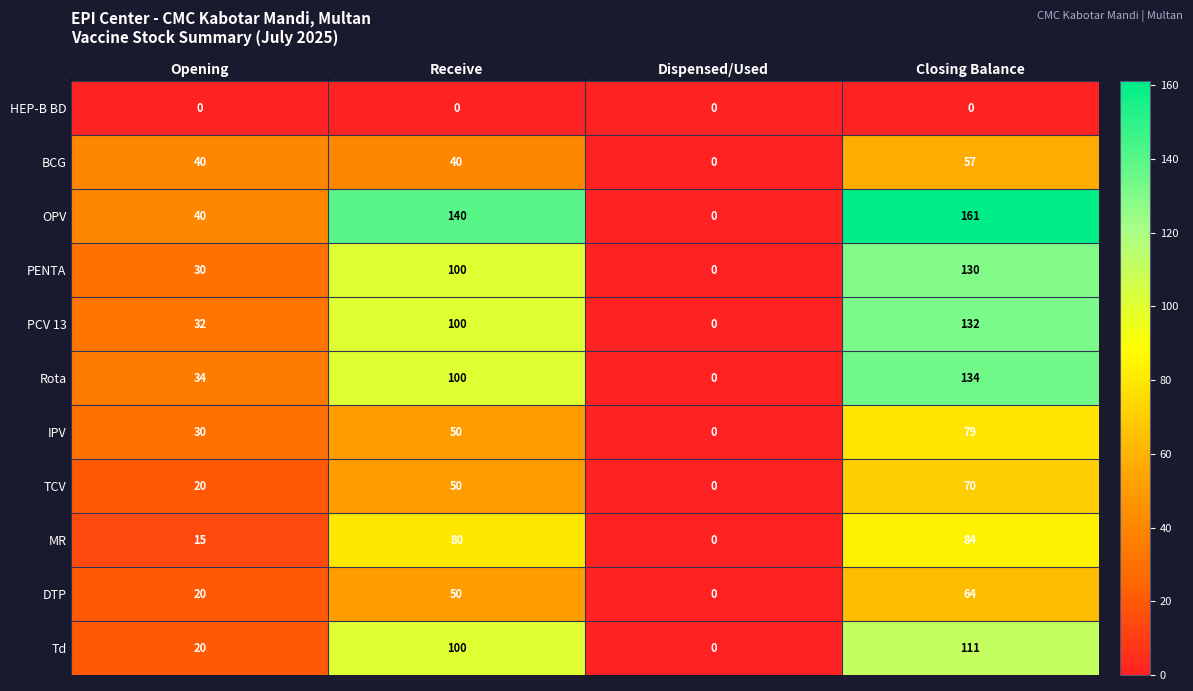

The value of Rota at Closing Balance is 134. True or false?

True